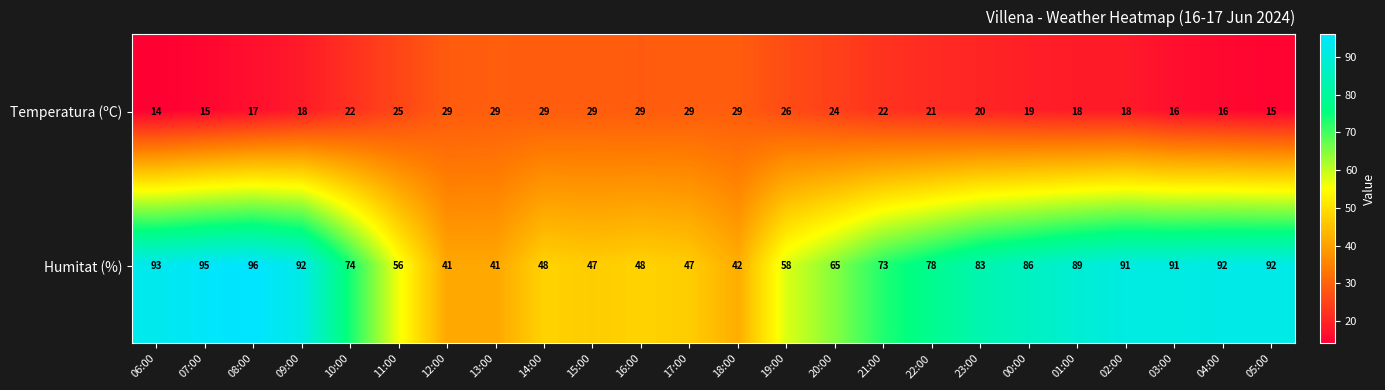

Between 12:00 and 22:00, which series saw the biggest shift?

Humitat (%)